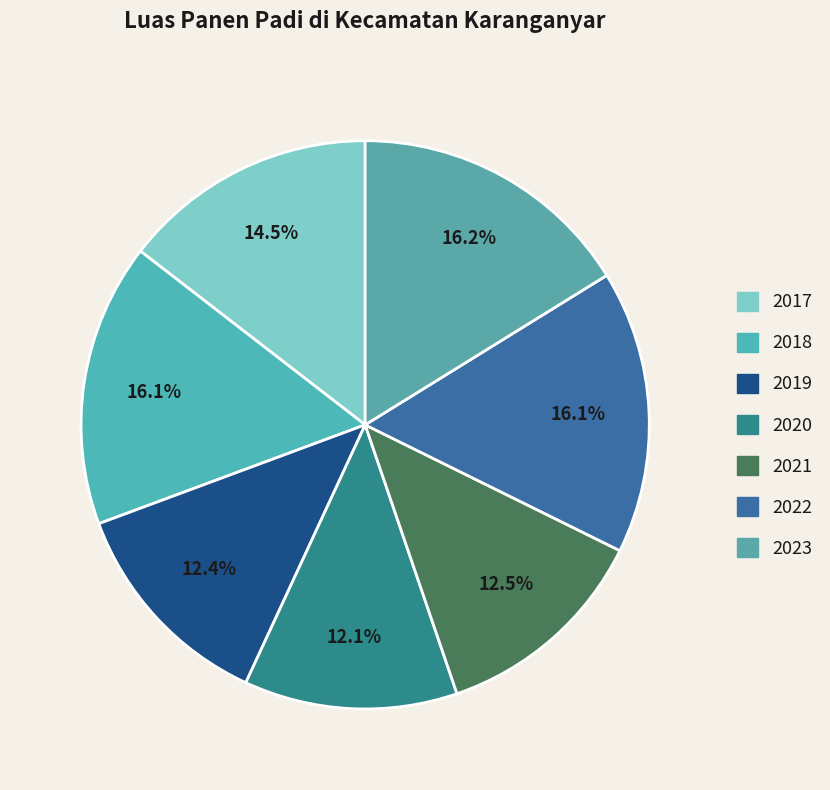

Does 2021 account for over 50% of the chart?

No